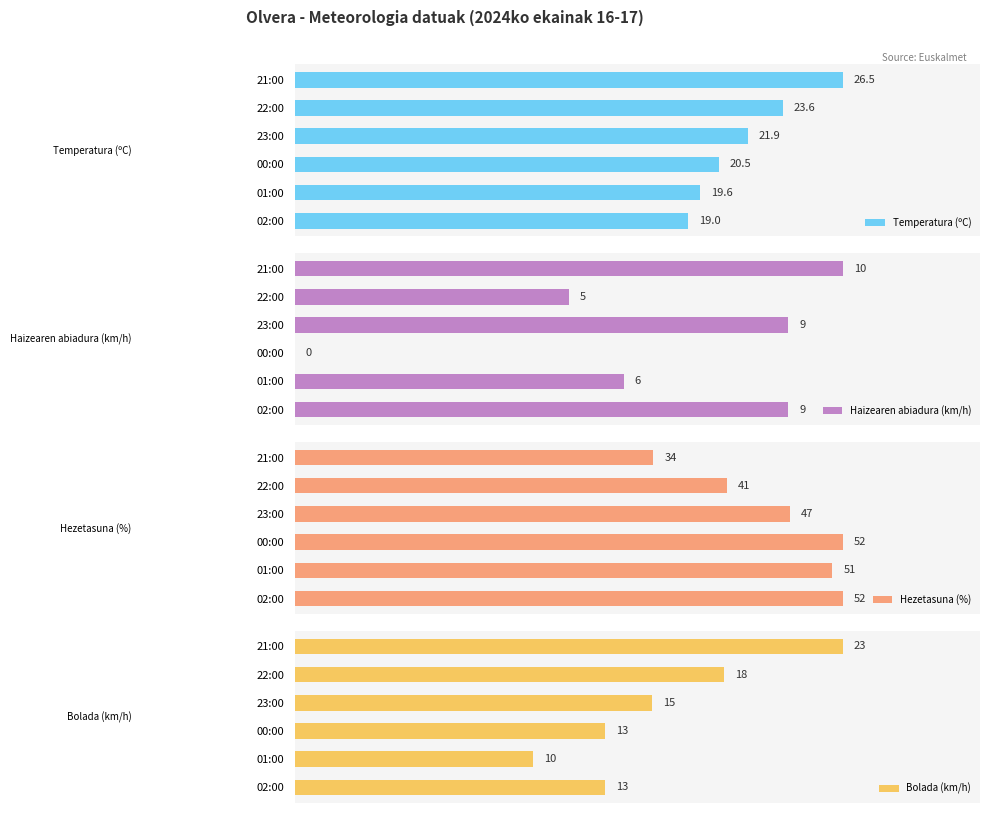

At which label does Temperatura (ºC) reach its minimum?

02:00